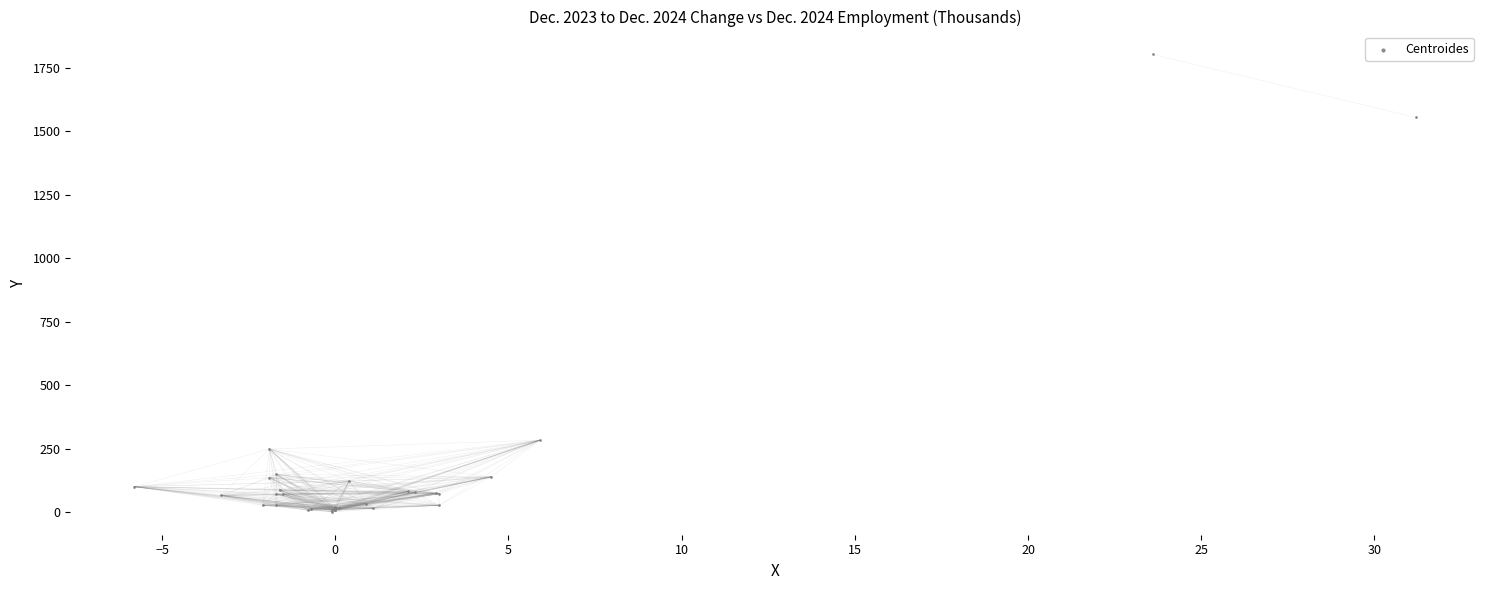

What Y value in the scatter plot is closest to 901?

282.7